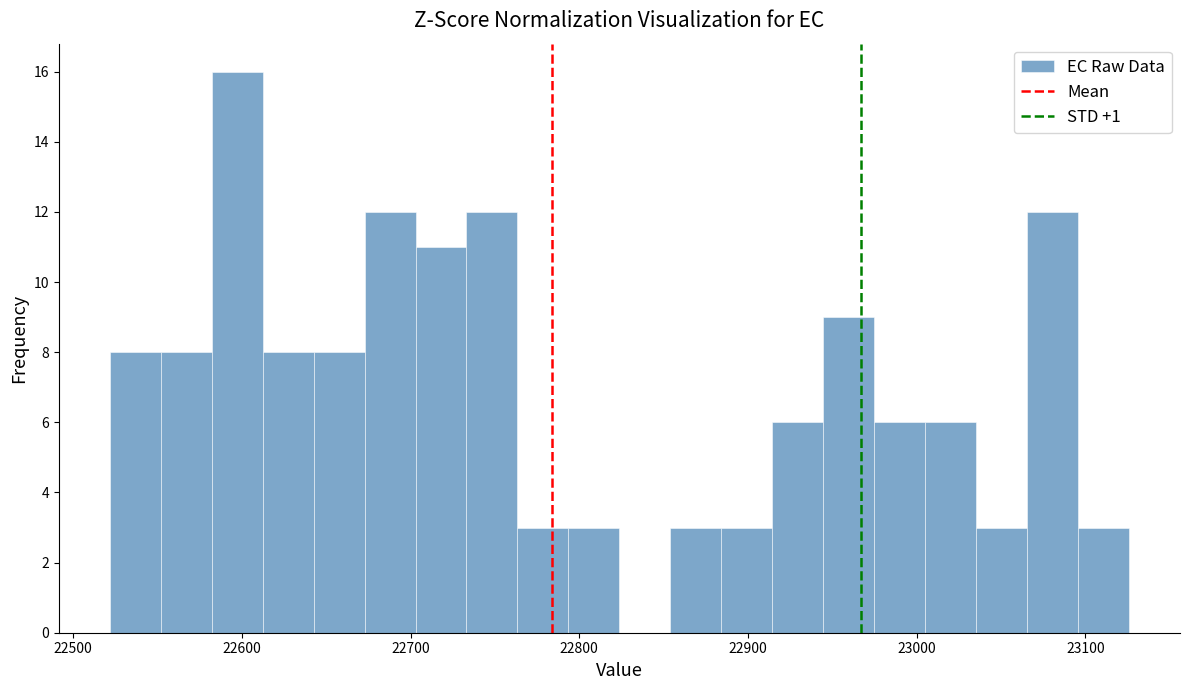

Around what value on the x-axis is the tallest bar? Give the approximate position of its centre, as read against the axis.

22600